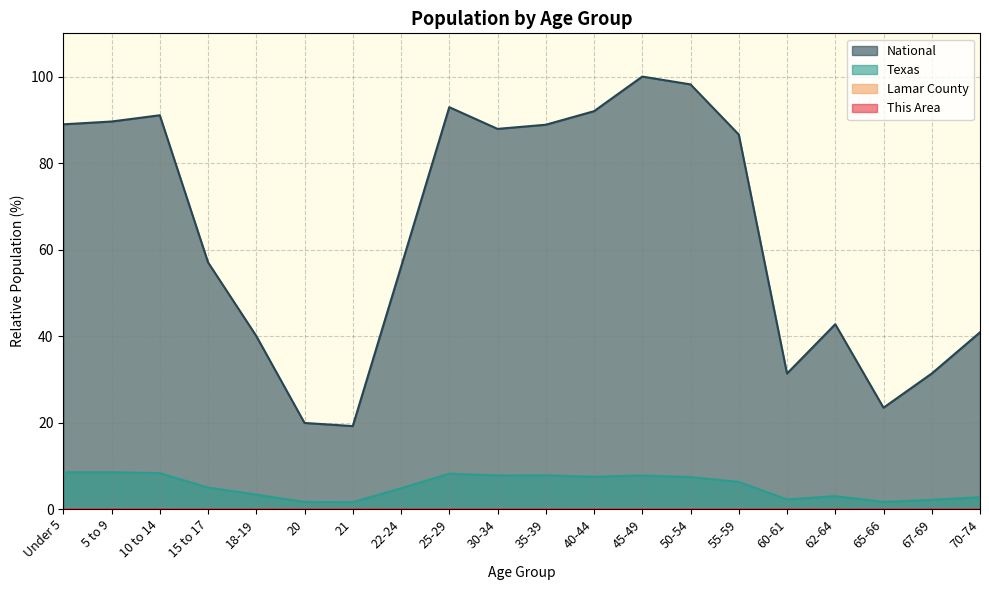

Rank the series at 60-61 from lowest to highest value.

This Area, Lamar County, Texas, National